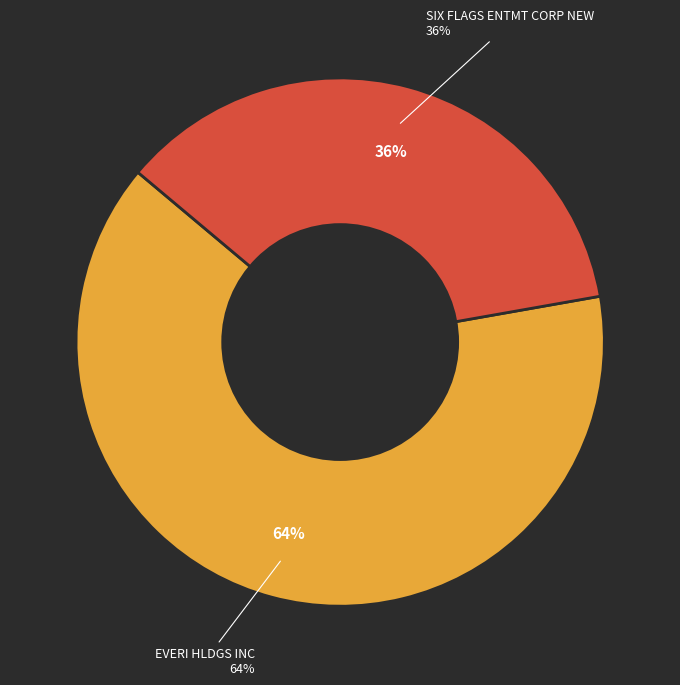

How many slices are in this pie chart?

2